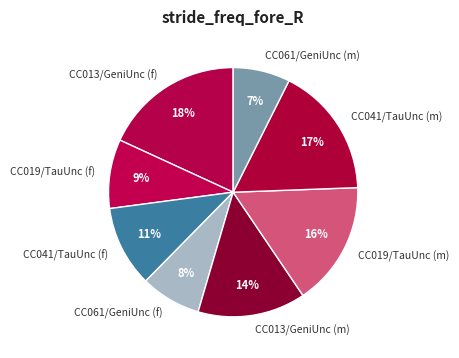

Is it true that CC041/TauUnc (m) is 11% of the pie?

False